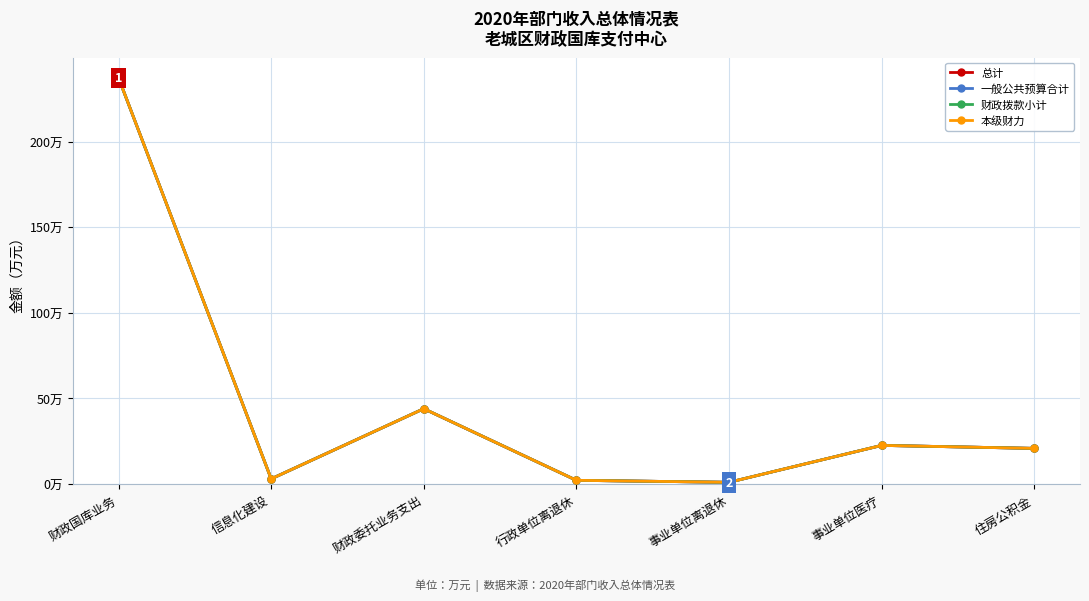

Is this an area chart (filled region under the line)?

No